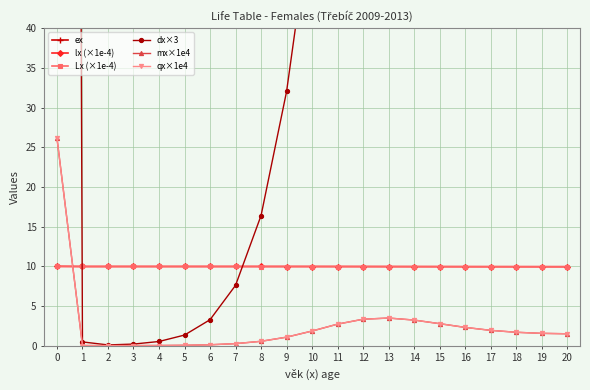

List the labels in order of qx×1e4 value, smallest first.

2, 3, 1, 4, 5, 6, 7, 8, 9, 20, 19, 18, 10, 17, 16, 11, 15, 14, 12, 13, 0